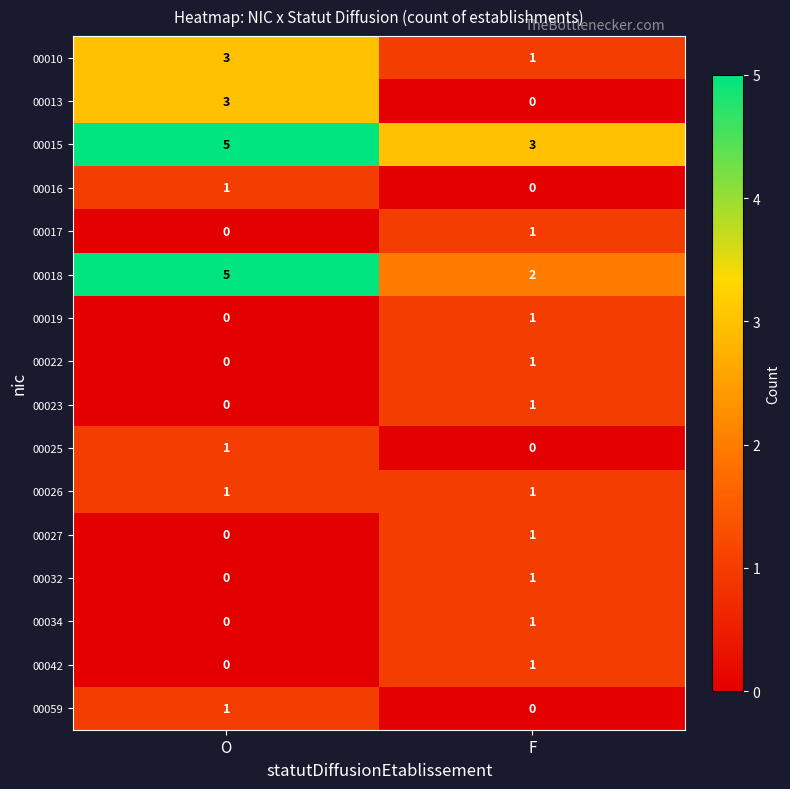

What is the spread (max minus min) of values at O?

5